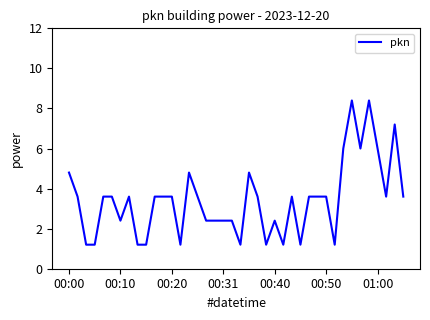

What is the smallest value displayed?

1.2